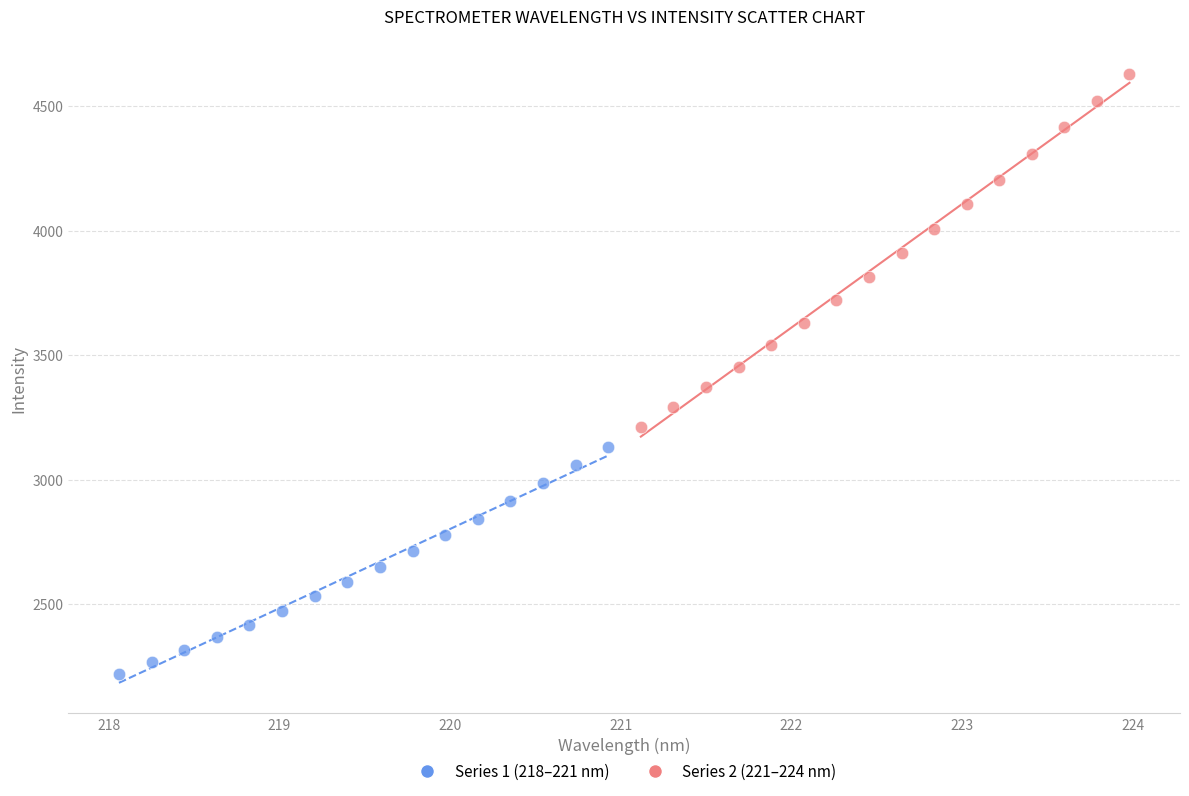

Which series reaches the maximum Y coordinate?

Series 2 (221–224 nm)